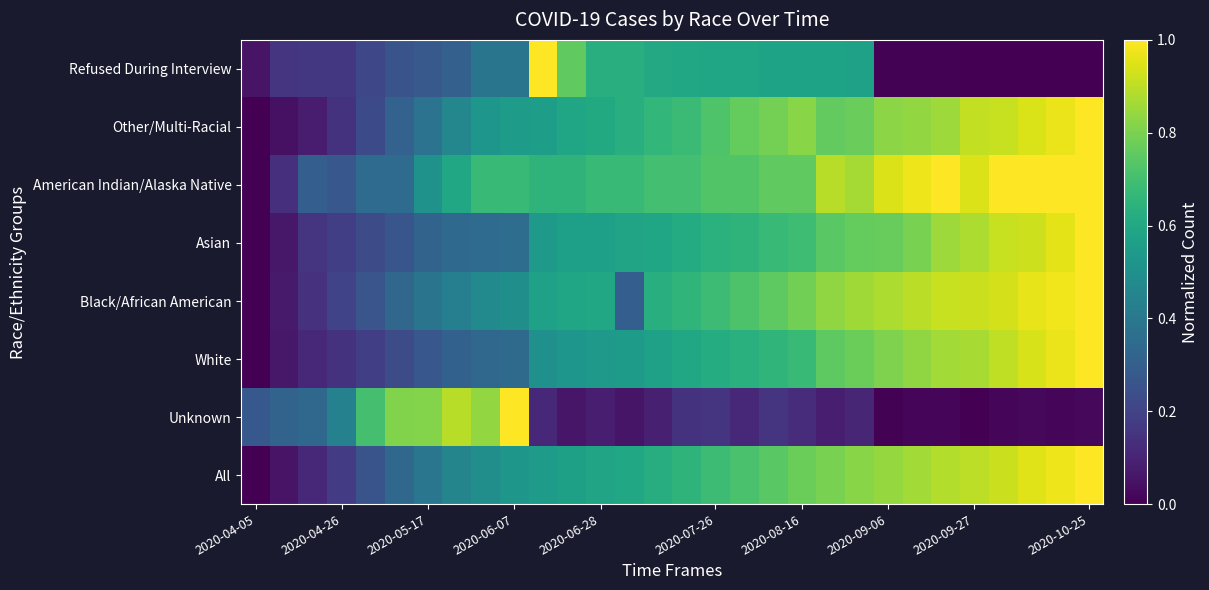

At which category is the sum across all series the highest?

2020-10-25